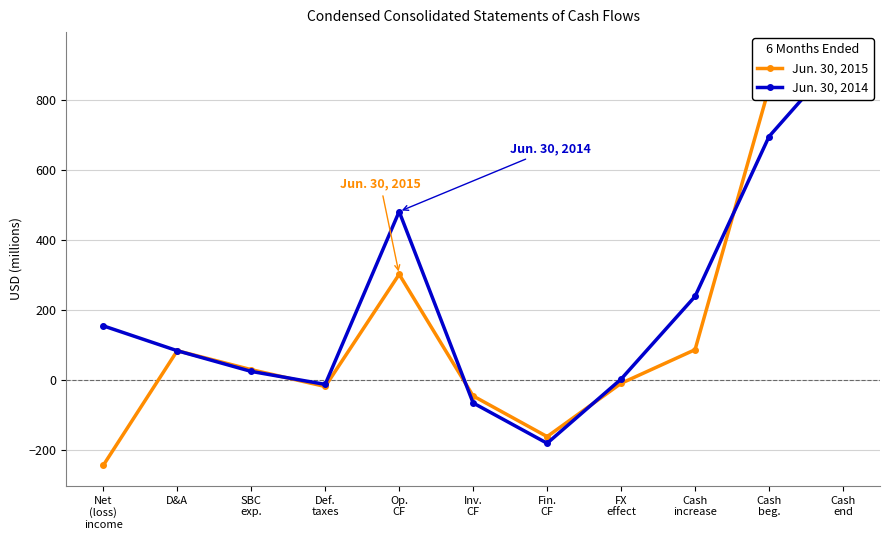

Which series has the largest total across all categories?

Jun. 30, 2014